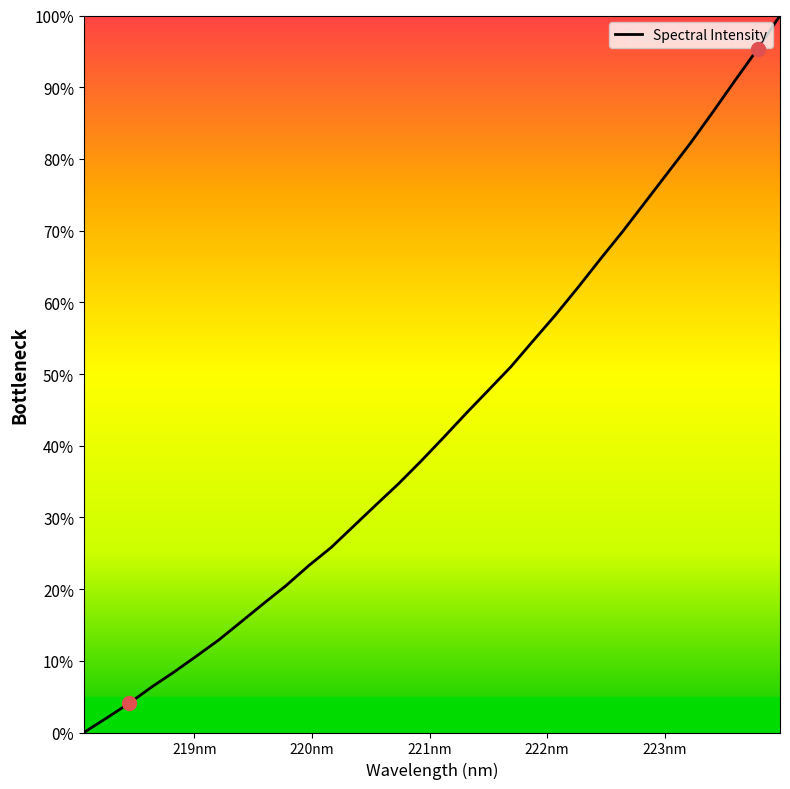

What is the sum of all values?

1382.7